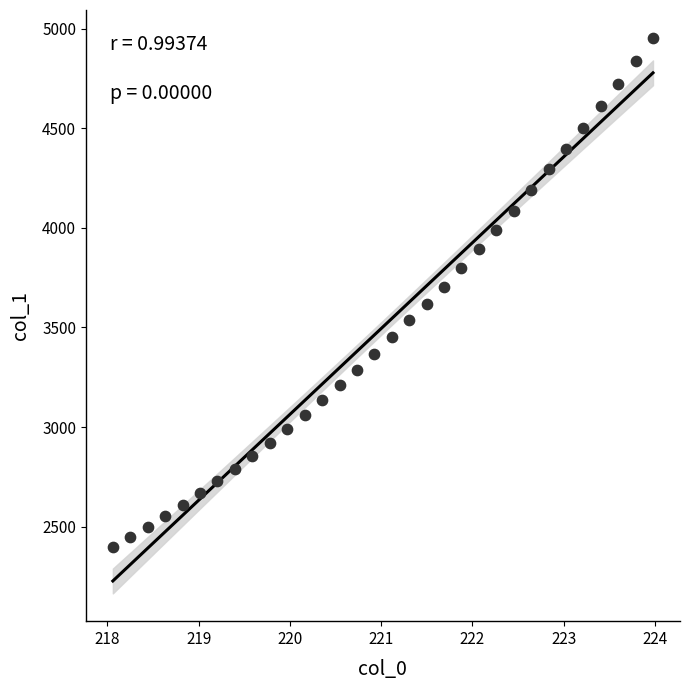

What is the range of X values (max minus min)?

5.9